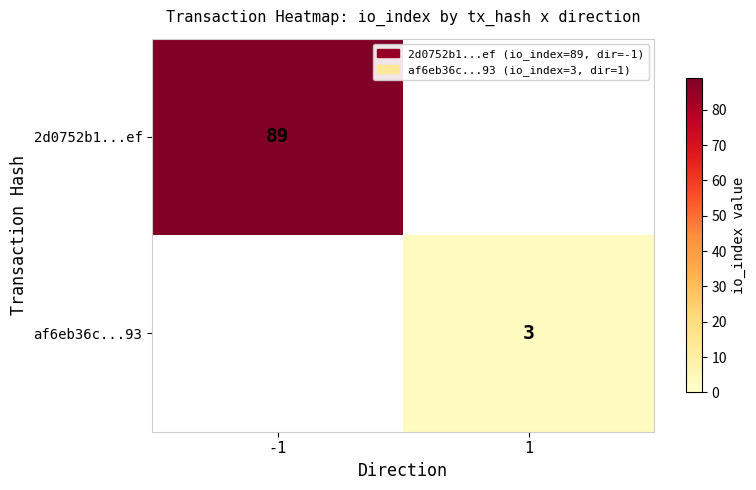

The 2d0752b1...ef series shows 42 at -1. True or false?

False